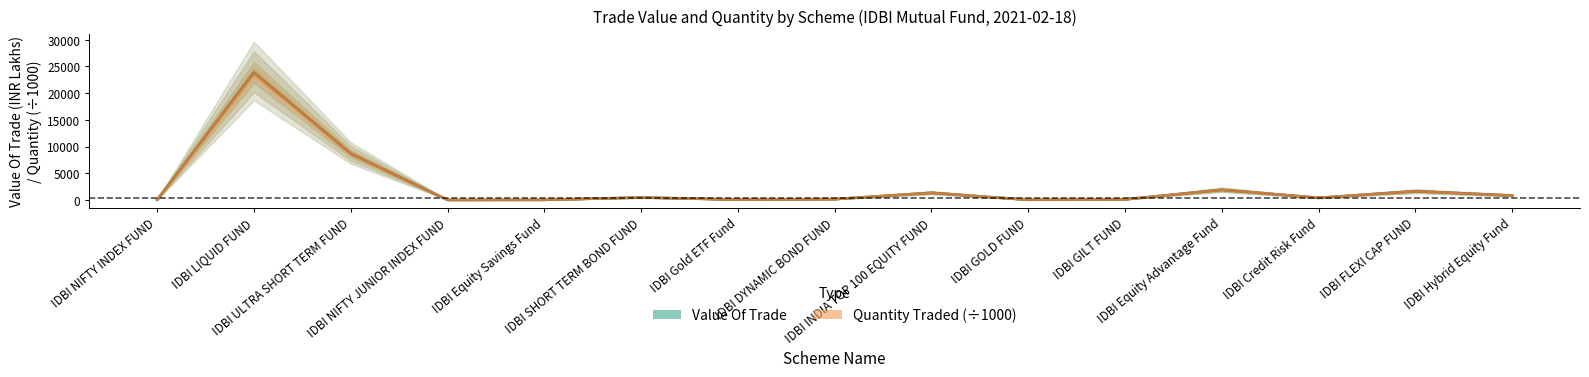

True or false: Quantity Traded and Value Of Trade cross at least once.

False